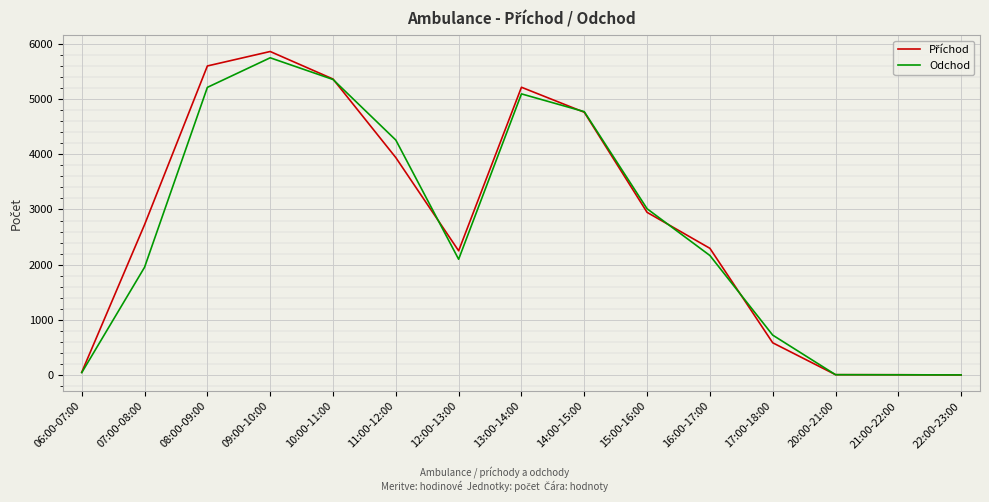

What is the minimum value shown in the chart?

1